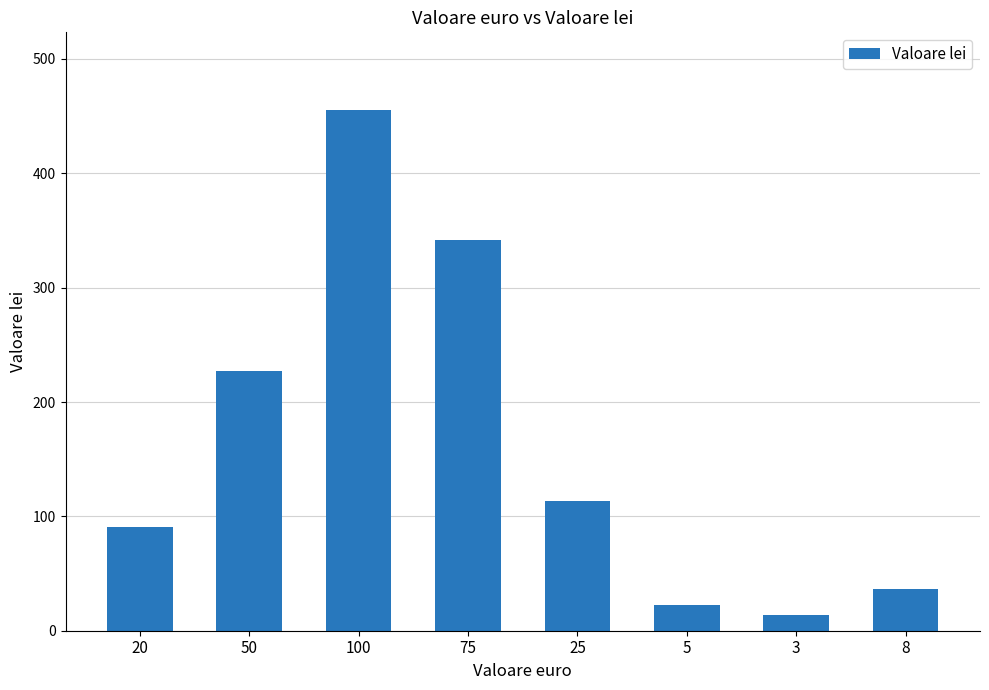

How many values are below 113?

4